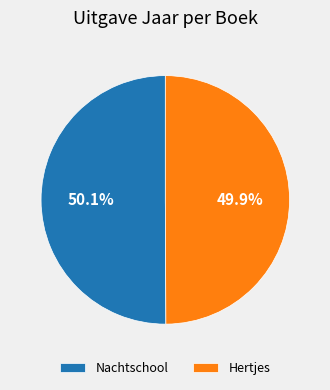

Approximately how many times larger is the value at Hertjes compared to Nachtschool?

1.0